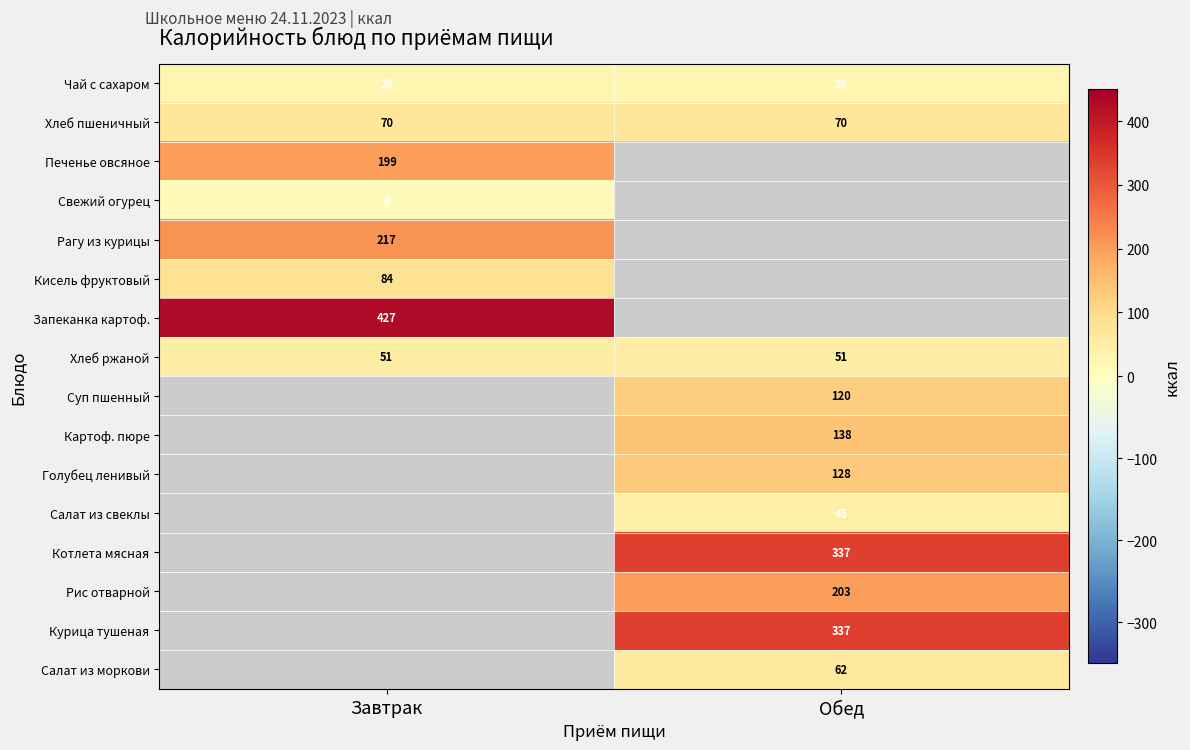

What is the greatest value displayed?

427.0